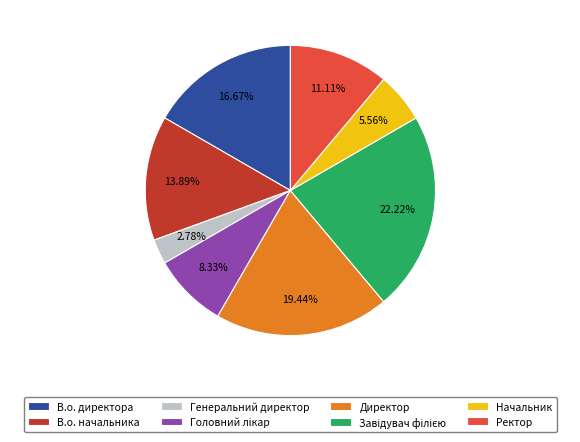

To the nearest percent, what is the average slice percentage?

12%